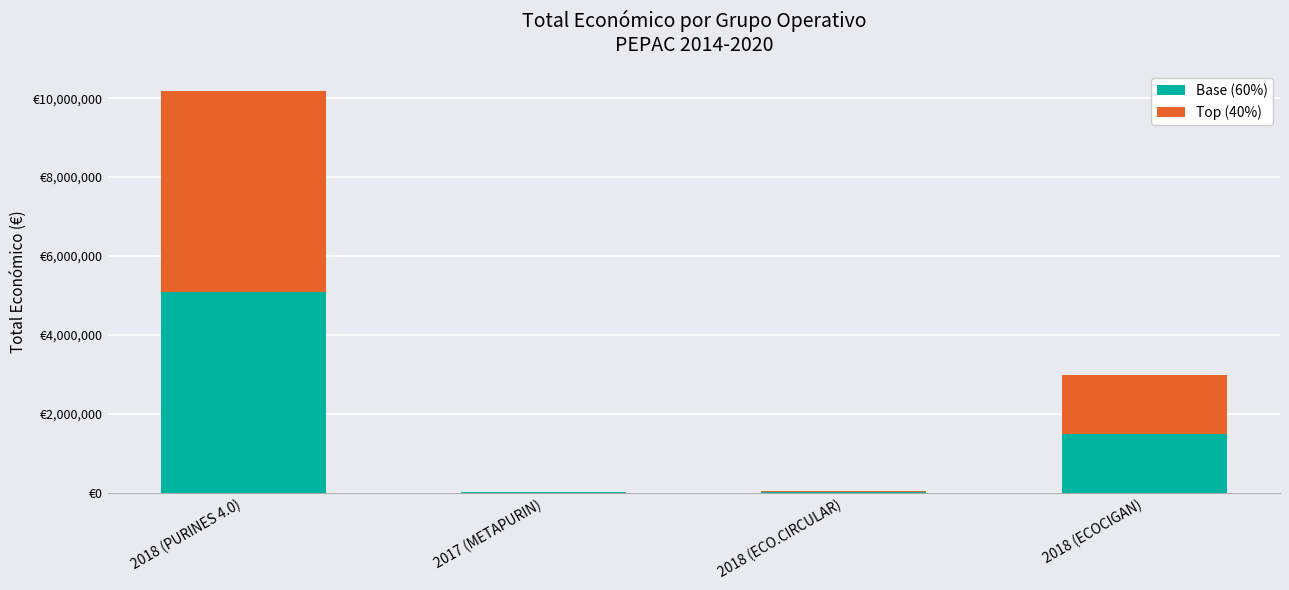

Rank the series at 2017 (METAPURIN) from highest to lowest value.

Base (60%), Top (40%)